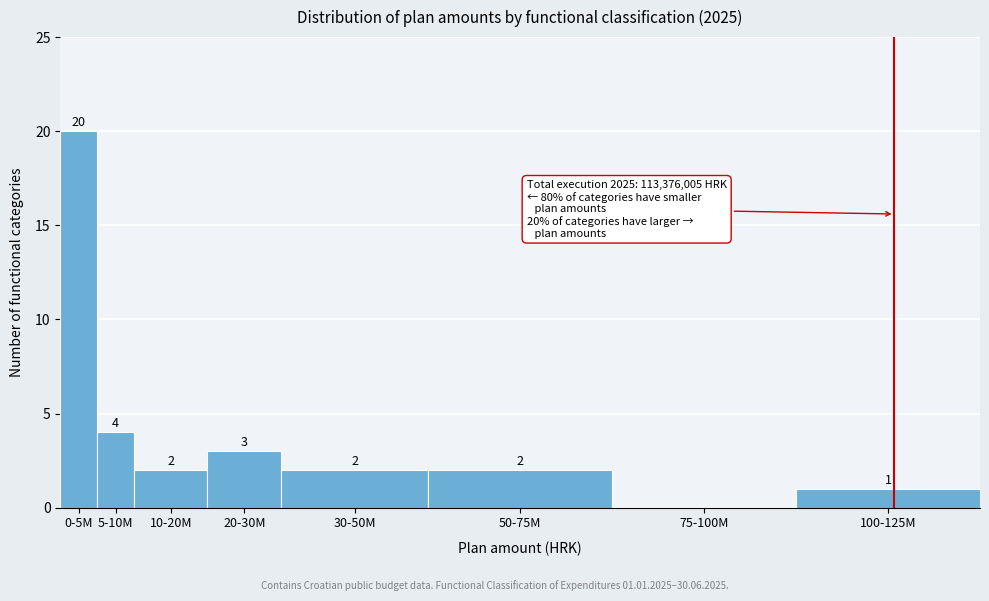

Reading right to left, transcribe all the data shown in this chart.

100-125M=1	75-100M=0	50-75M=2	30-50M=2	20-30M=3	10-20M=2	5-10M=4	0-5M=20